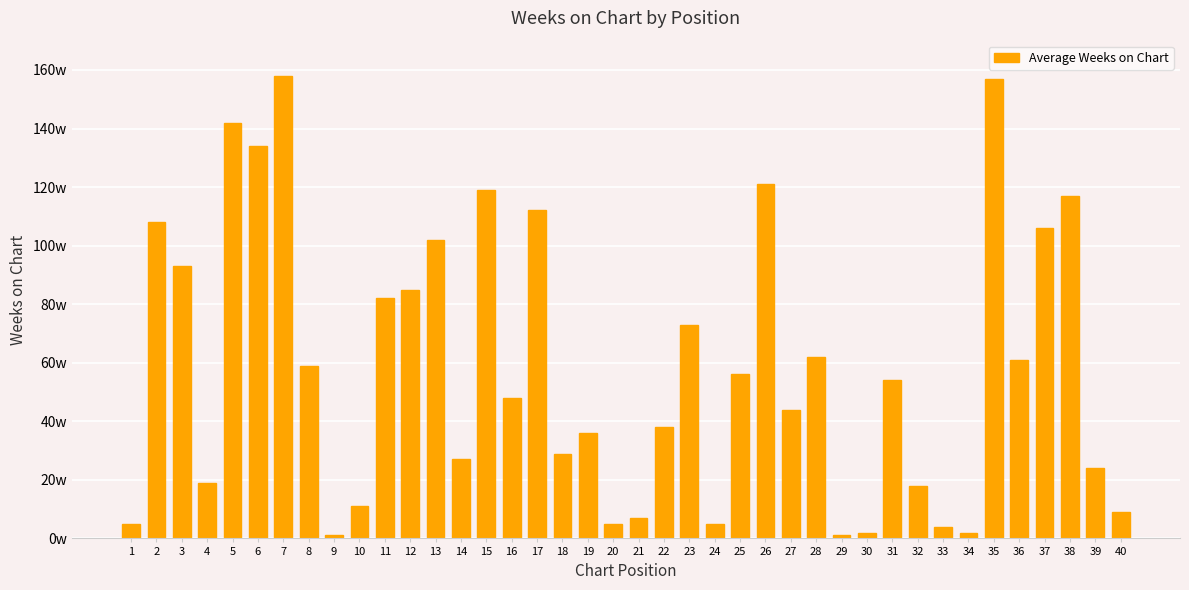

The value at 2 is 156. True or false?

False